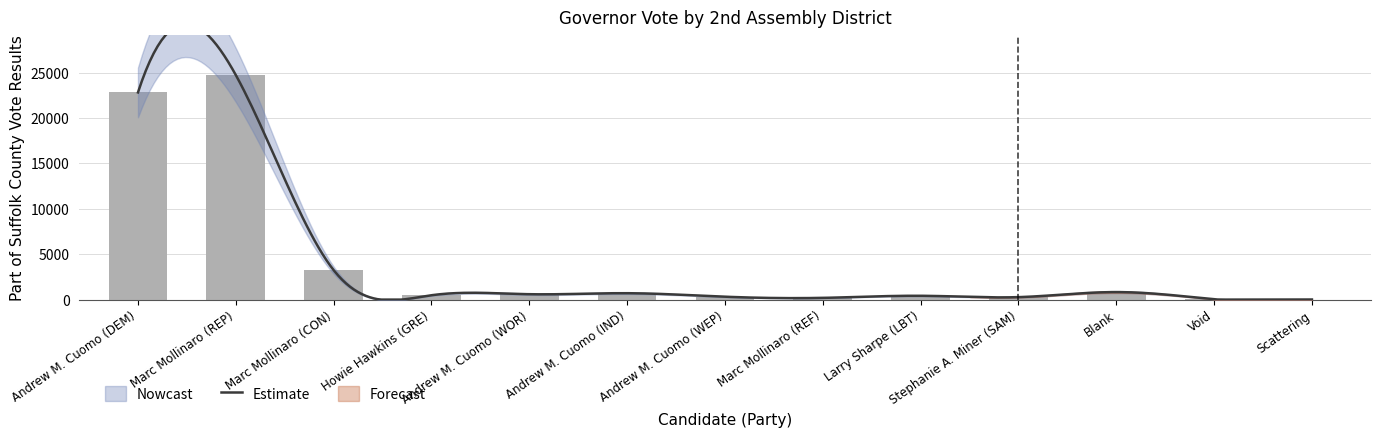

Reading right to left, extract all data points from this chart.

Scattering=11	Void=46	Blank=830	Stephanie A. Miner (SAM)=273	Larry Sharpe (LBT)=422	Marc Mollinaro (REF)=192	Andrew M. Cuomo (WEP)=319	Andrew M. Cuomo (IND)=706	Andrew M. Cuomo (WOR)=595	Howie Hawkins (GRE)=481	Marc Mollinaro (CON)=3248	Marc Mollinaro (REP)=24737	Andrew M. Cuomo (DEM)=22822